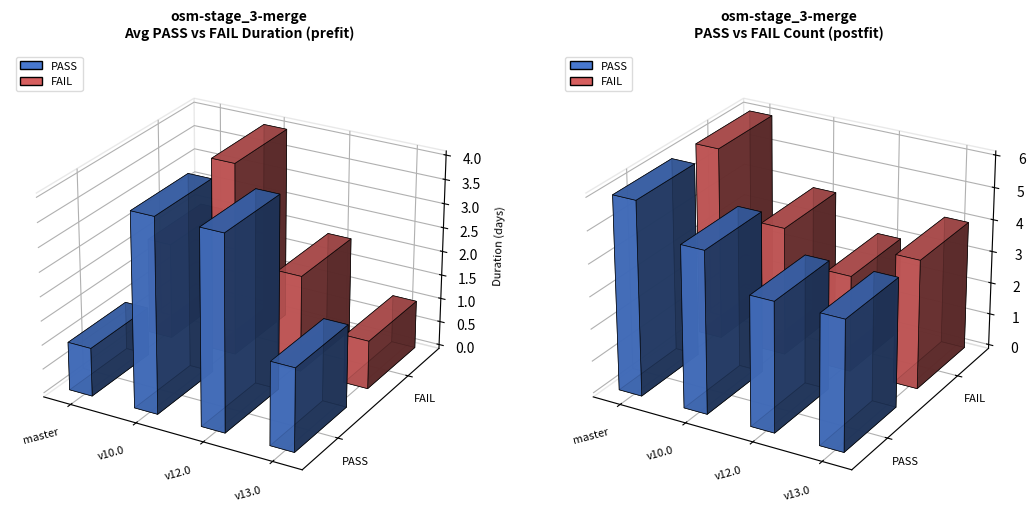

Reading right to left, list all the values displayed in this chart.

PASS_duration: v13.0=1.7	v12.0=4.0	v10.0=4.0	master=1.0
FAIL_duration: v13.0=1.0	v12.0=2.0	v10.0=4.0	master=2.0
PASS_count: v13.0=4.0	v12.0=4.0	v10.0=5.0	master=6.0
FAIL_count: v13.0=4.0	v12.0=3.0	v10.0=4.0	master=6.0